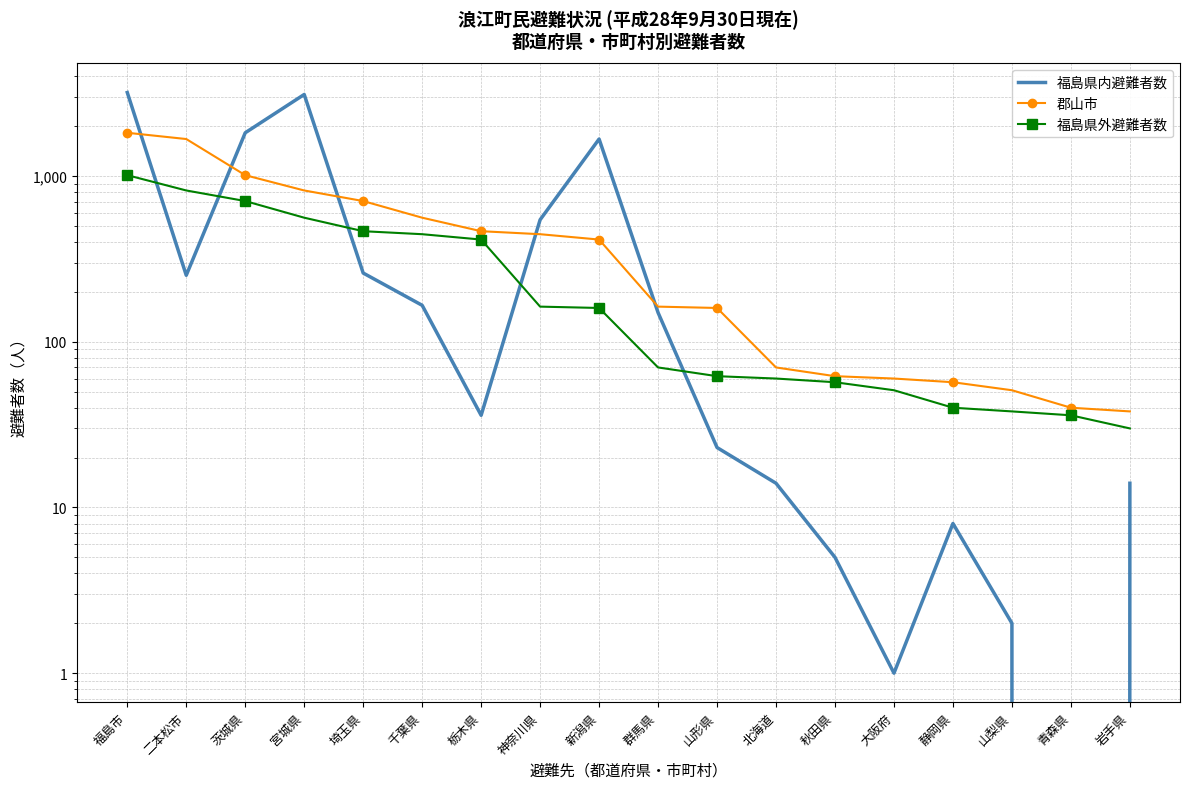

What position from the right is 福島市?

18